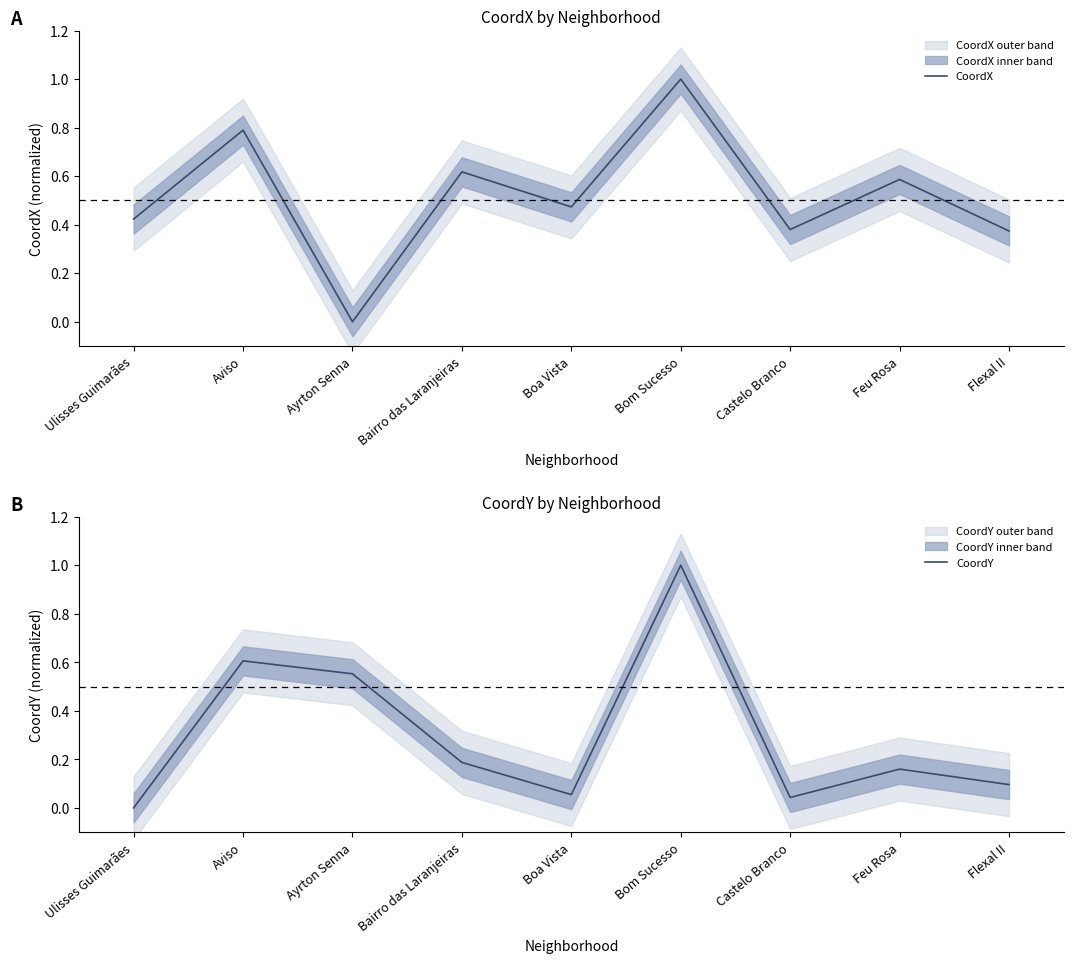

How many lines are shown in the chart?

2